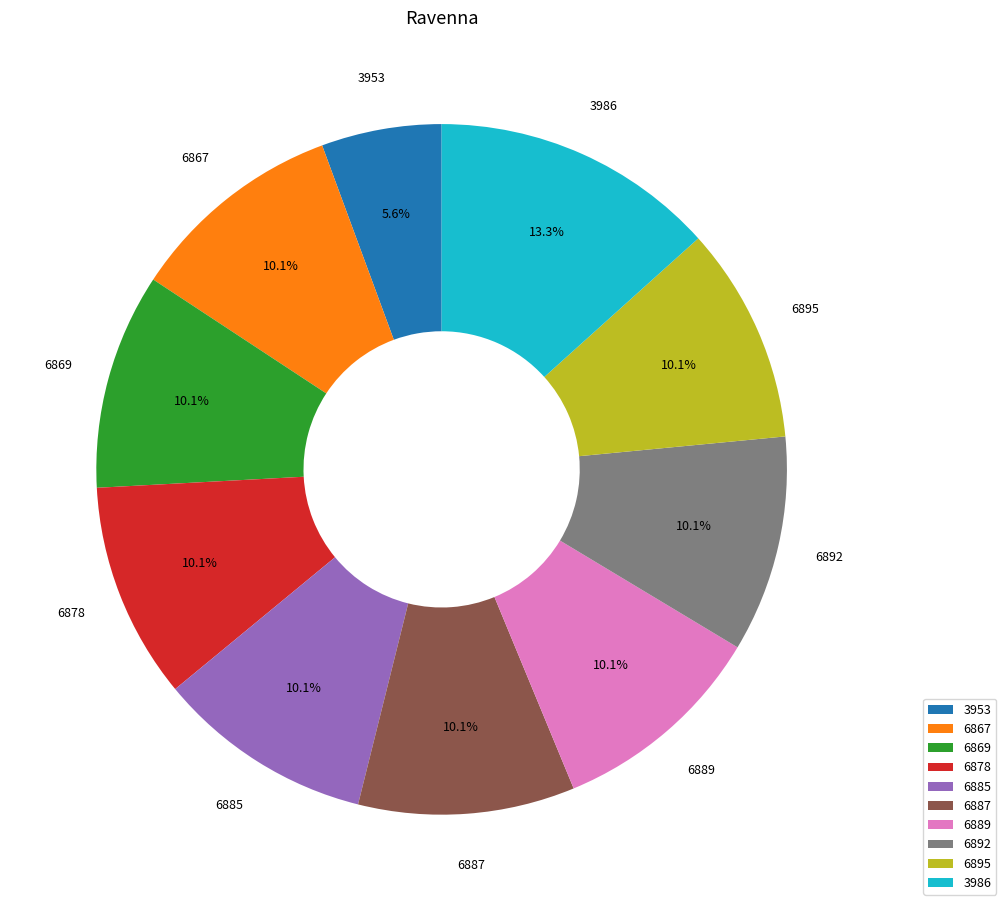

What portion of the pie excludes 6885?

89.9%